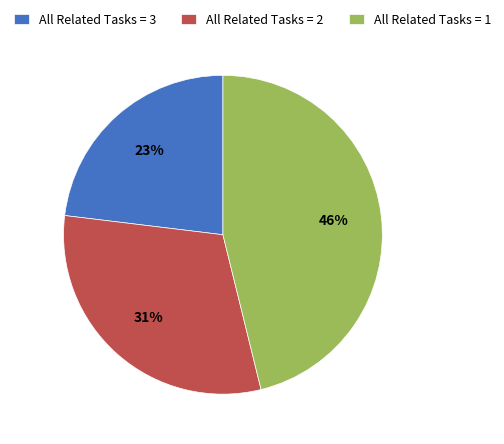

Combined, do All Related Tasks = 2 and All Related Tasks = 1 account for over 50%?

Yes